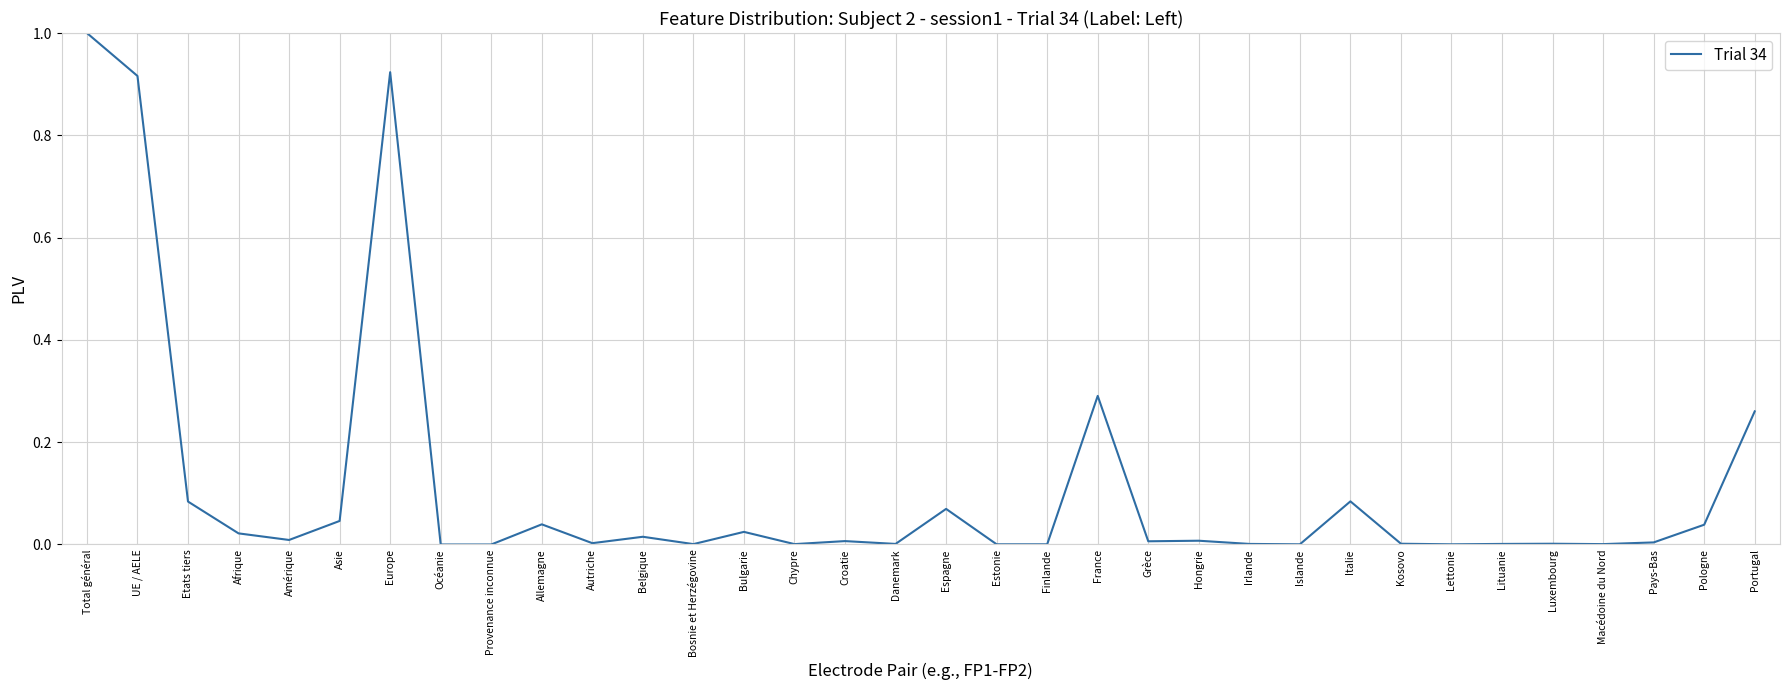

How many categories are shown in the chart?

34